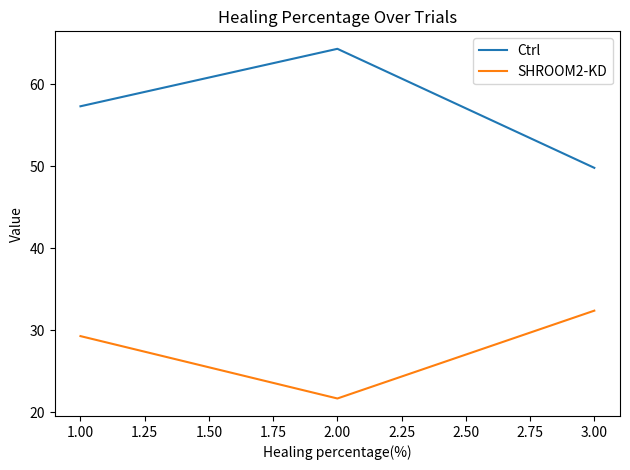

Reading right to left, transcribe all the data shown in this chart.

Ctrl: 49.8	64.3	57.3
SHROOM2-KD: 32.4	21.7	29.3